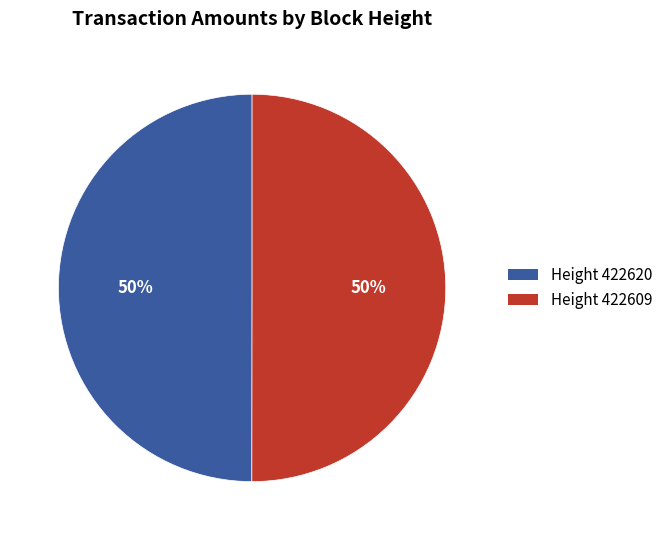

Is it true that Height 422620 is 63% of the pie?

False